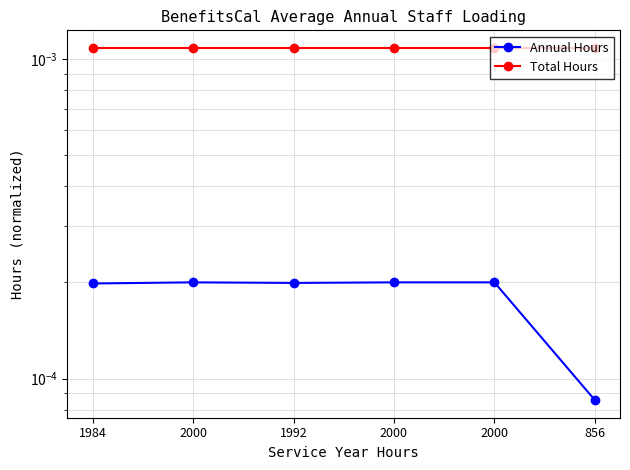

True or false: Annual Hours and Total Hours intersect in this chart.

False